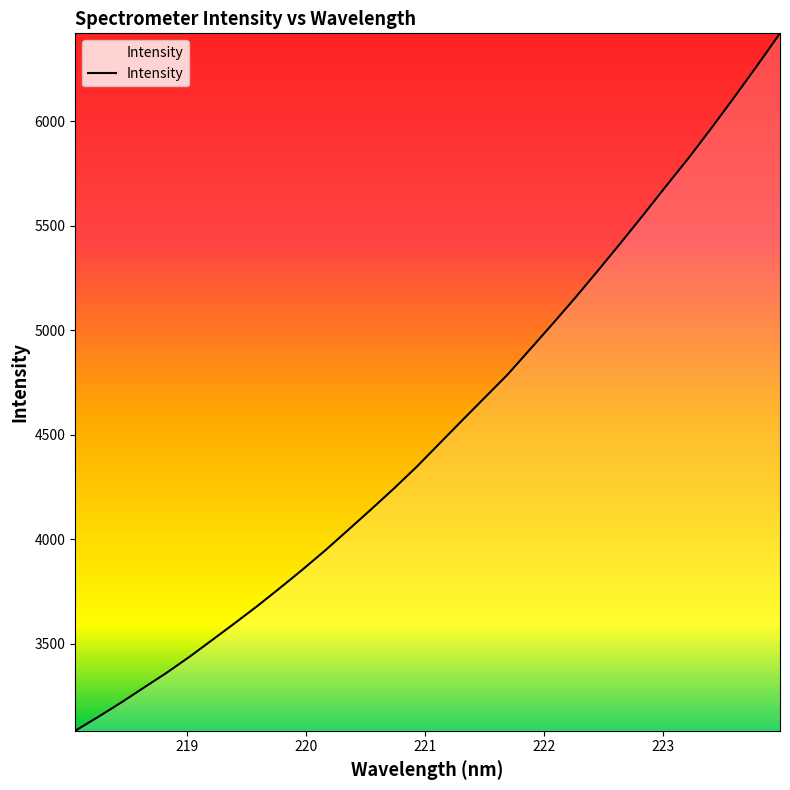

What is the difference between the maximum and minimum values?

3337.2